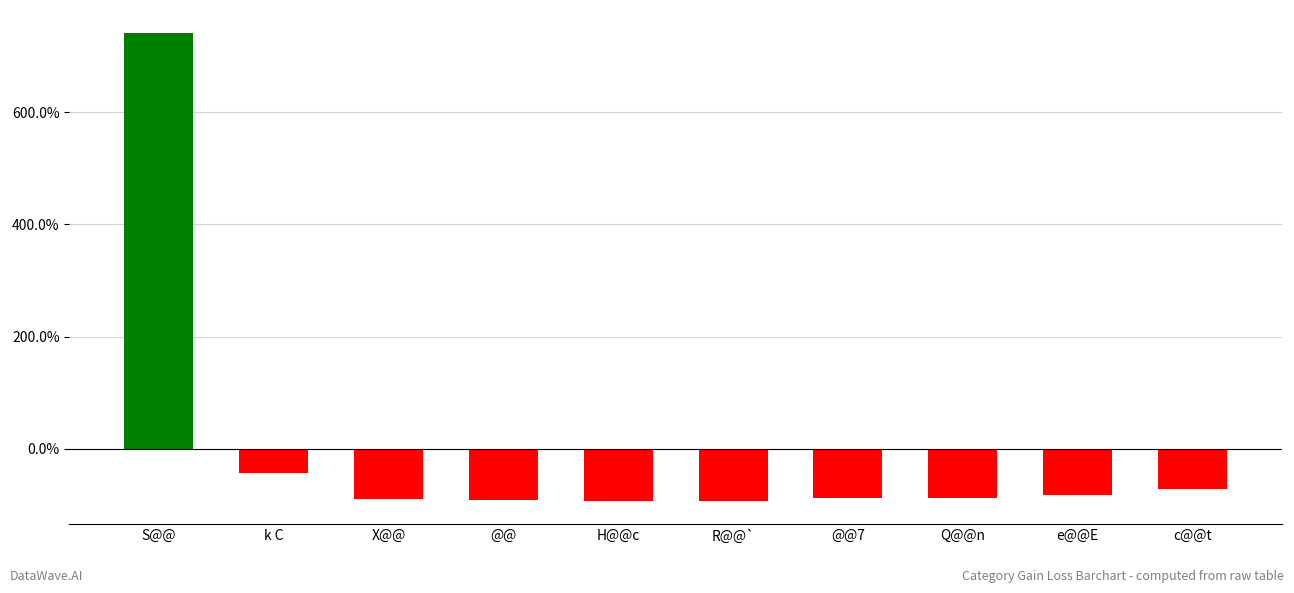

The value at @@7 is -131.4. True or false?

False